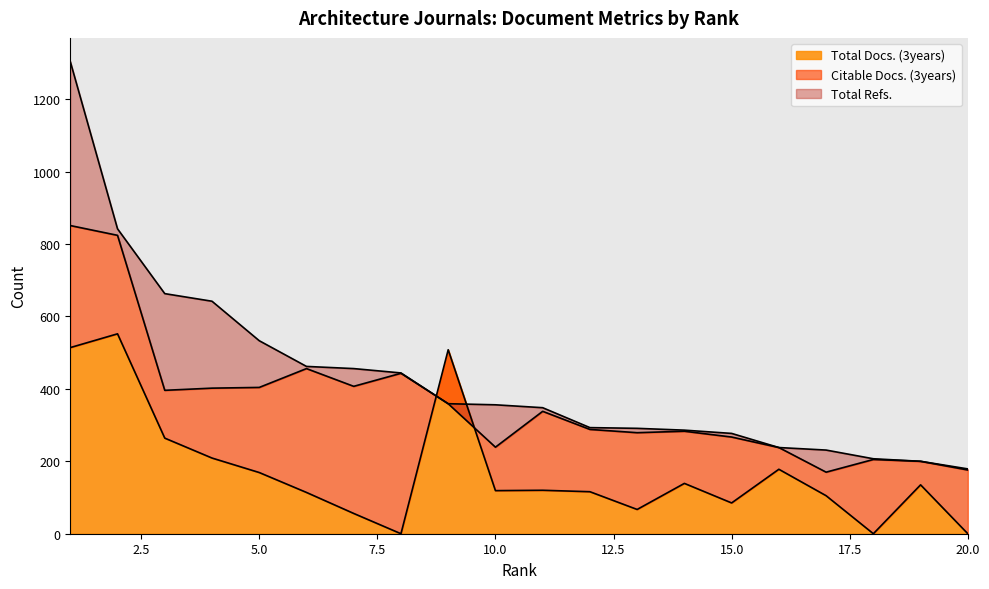

Between which two adjacent categories do Total Docs. (3years) and Total Refs. first intersect?

8 and 9